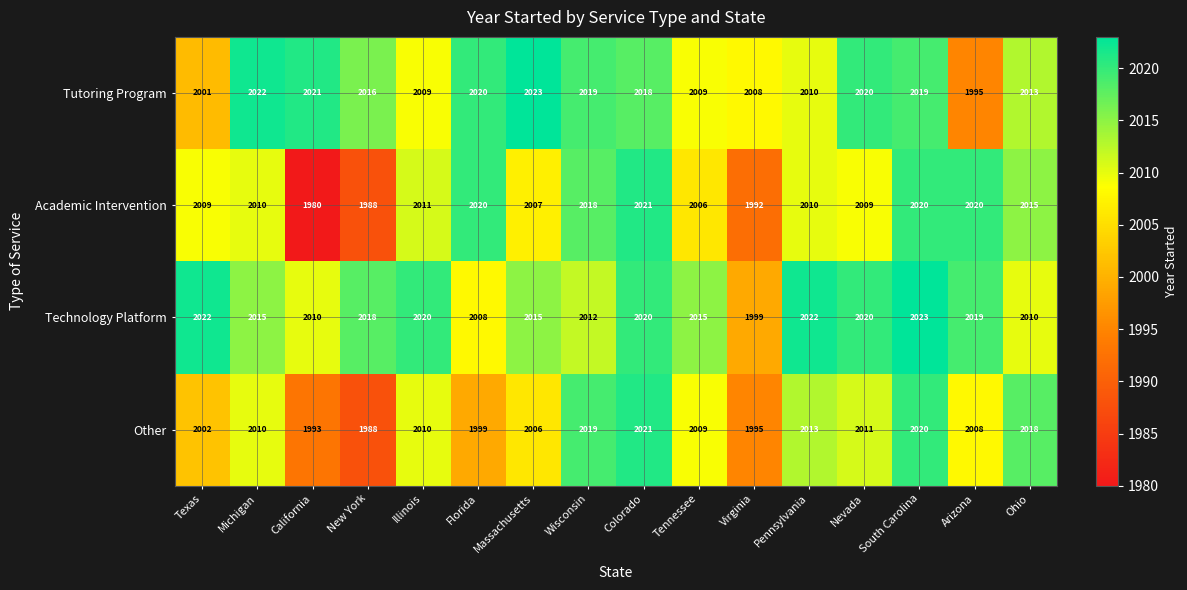

The Academic Intervention series shows 3035 at Pennsylvania. True or false?

False